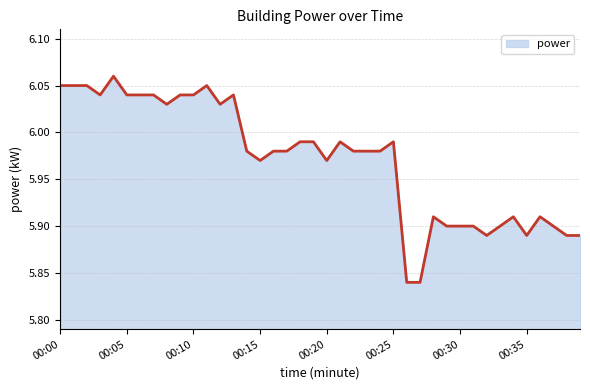

Where is the first local maximum?

00:04